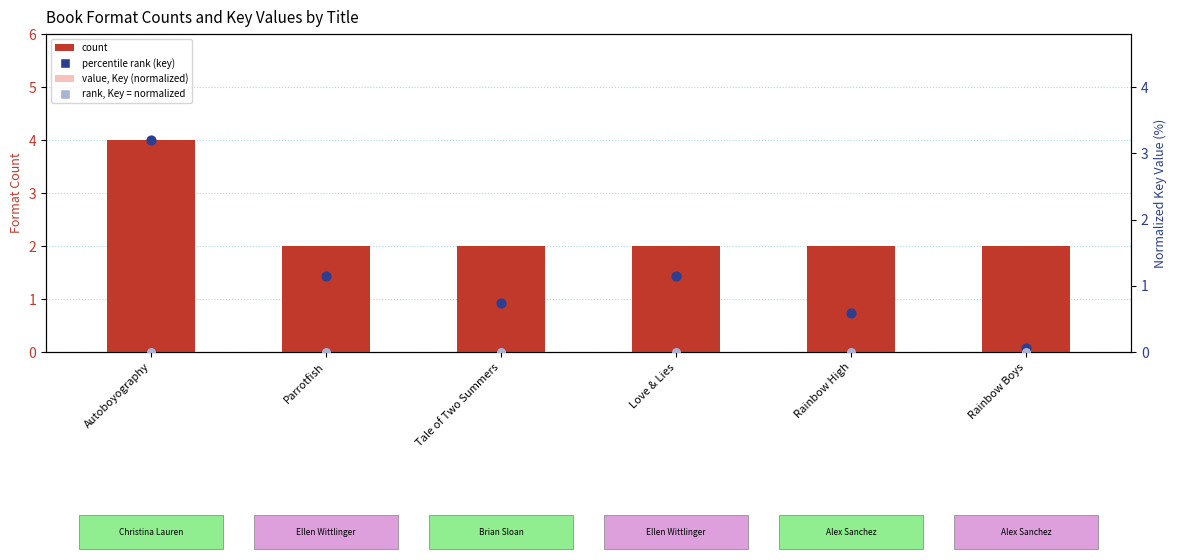

What are all the series names shown in the legend?

count, percentile rank (key), value, Key (normalized), rank, Key = normalized